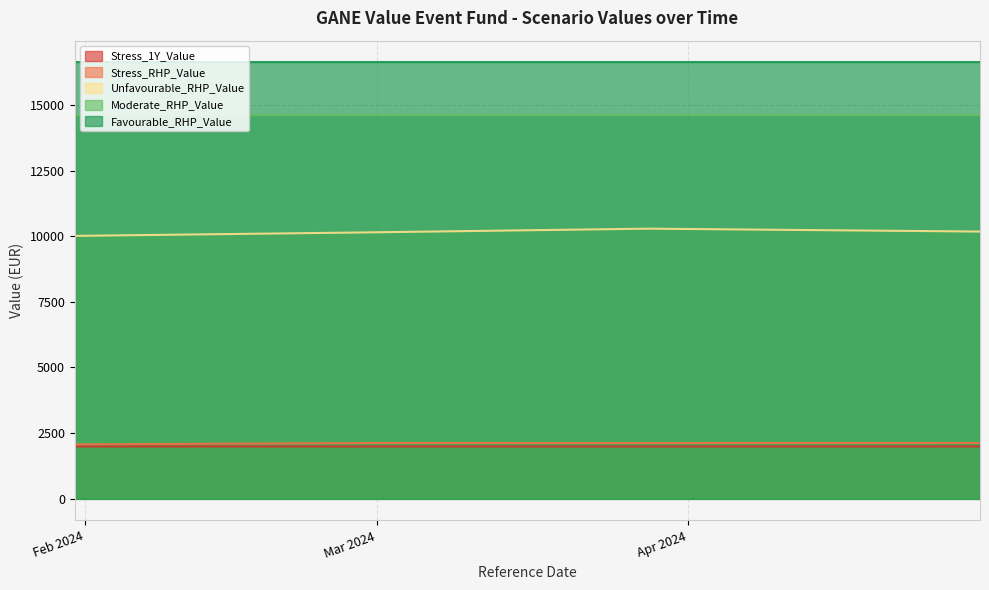

True or false: Stress_1Y_Value has a value of 1385.7 at 2024-04-30.

False